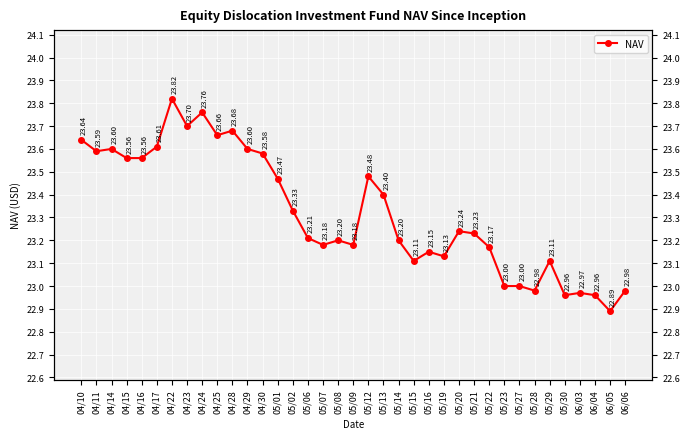

Reading left to right, transcribe all the data shown in this chart.

04/10=23.6	04/11=23.6	04/14=23.6	04/15=23.6	04/16=23.6	04/17=23.6	04/22=23.8	04/23=23.7	04/24=23.8	04/25=23.7	04/28=23.7	04/29=23.6	04/30=23.6	05/01=23.5	05/02=23.3	05/06=23.2	05/07=23.2	05/08=23.2	05/09=23.2	05/12=23.5	05/13=23.4	05/14=23.2	05/15=23.1	05/16=23.1	05/19=23.1	05/20=23.2	05/21=23.2	05/22=23.2	05/23=23.0	05/27=23.0	05/28=23.0	05/29=23.1	05/30=23.0	06/03=23.0	06/04=23.0	06/05=22.9	06/06=23.0